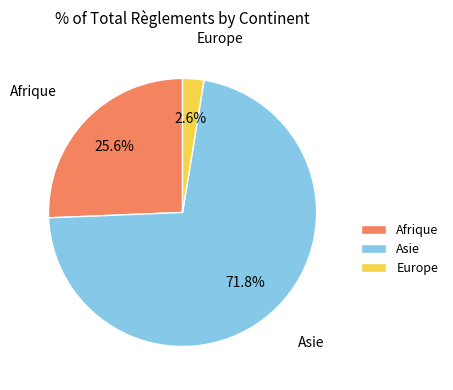

Which category has the smallest portion of the pie?

Europe